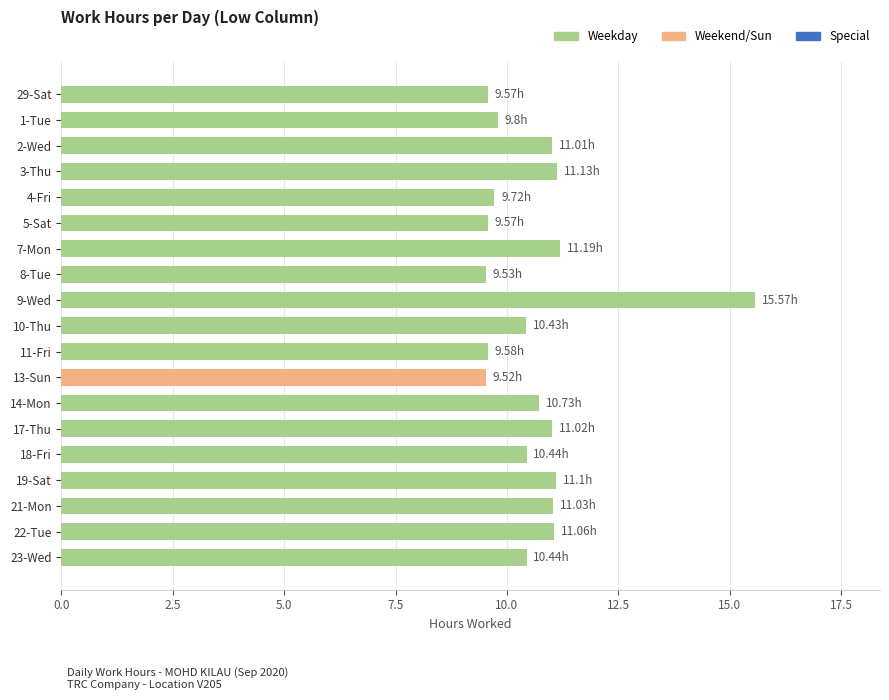

What is the ratio of the value at 4-Fri to the value at 7-Mon?

0.9